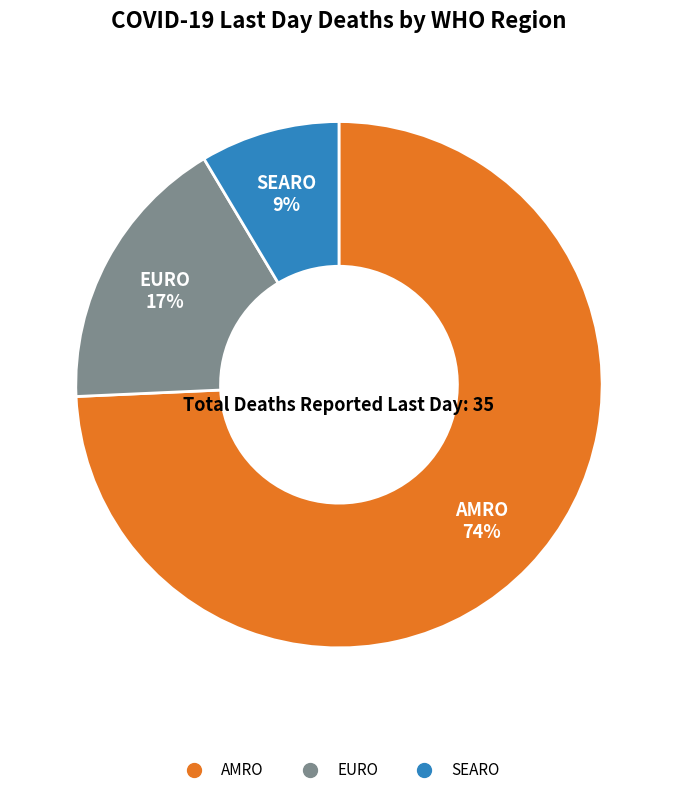

To the nearest percent, what is the average slice percentage?

33%